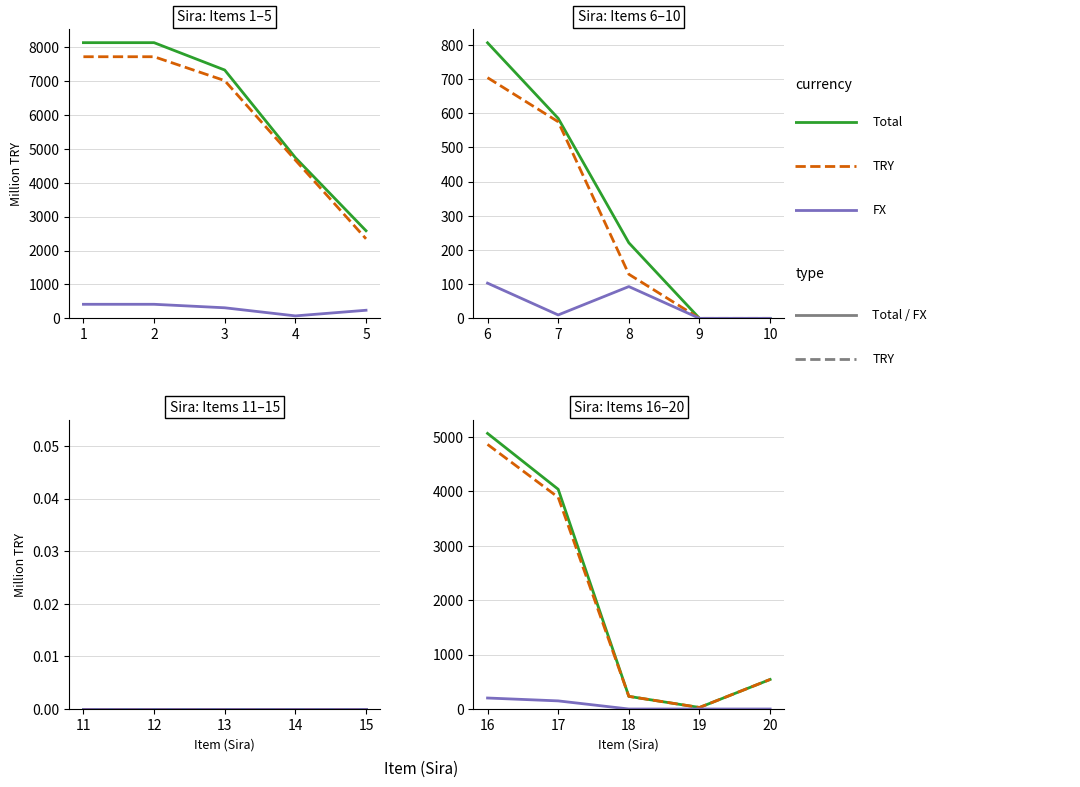

How many FX values are between 0 and 149?

4